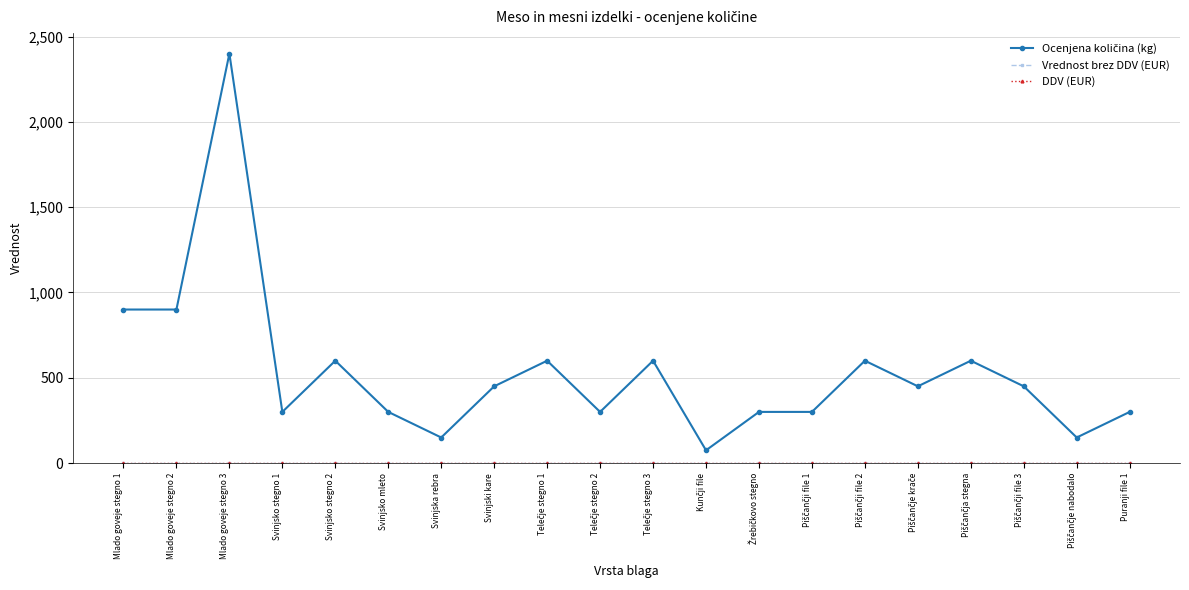

Is this an area chart (filled region under the line)?

No